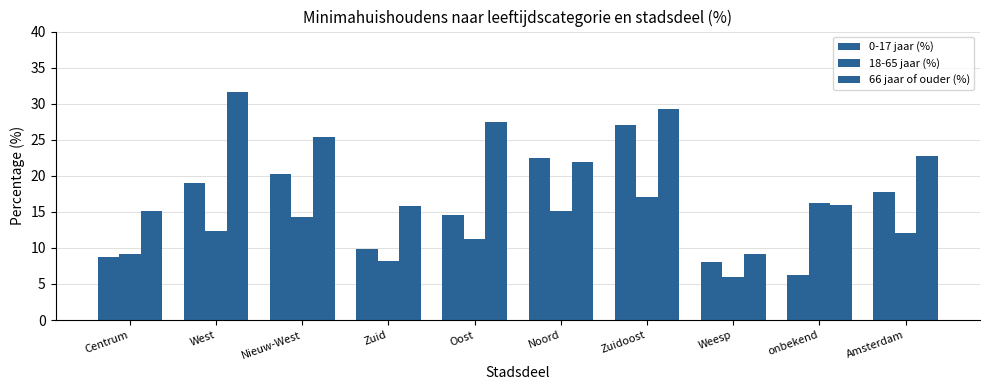

List the series in order of their overall mean, lowest first.

18-65 jaar (%), 0-17 jaar (%), 66 jaar of ouder (%)